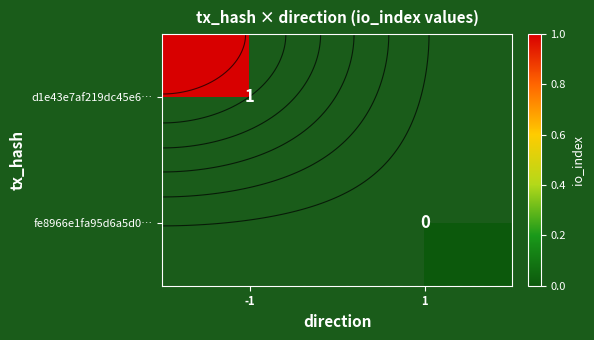

Which category has the highest value across all series?

-1